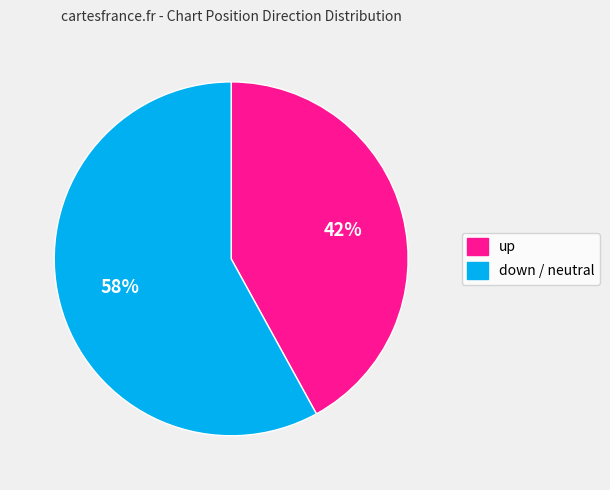

To the nearest percent, what is the average slice percentage?

50%